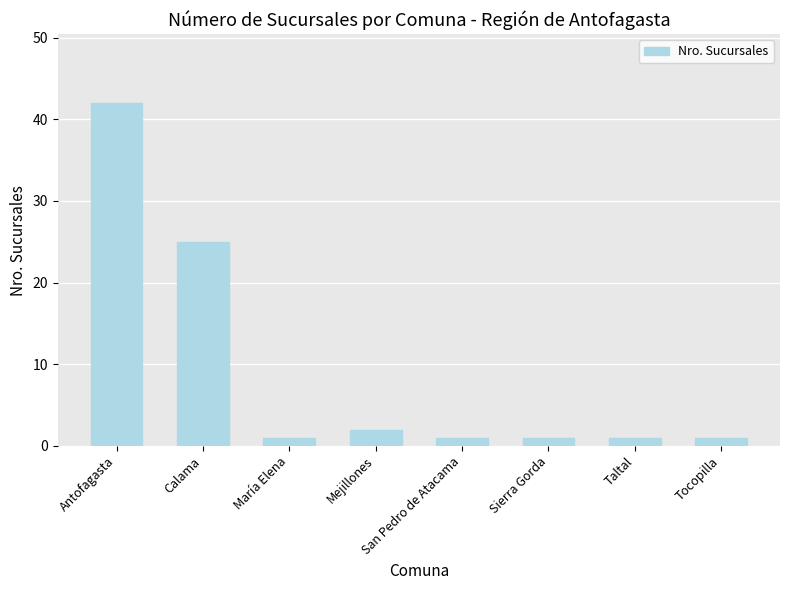

Does the chart contain any negative values?

No